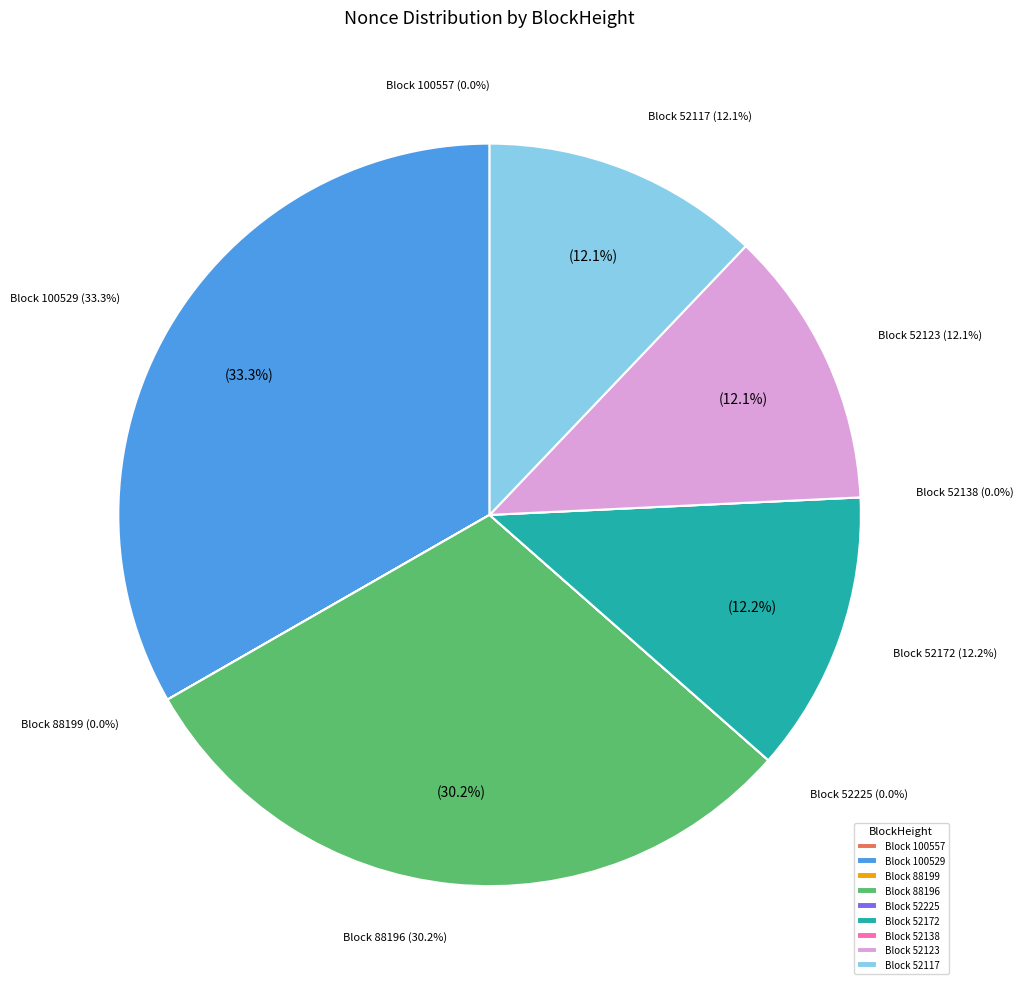

Between 52117 and 100529, which is larger?

100529